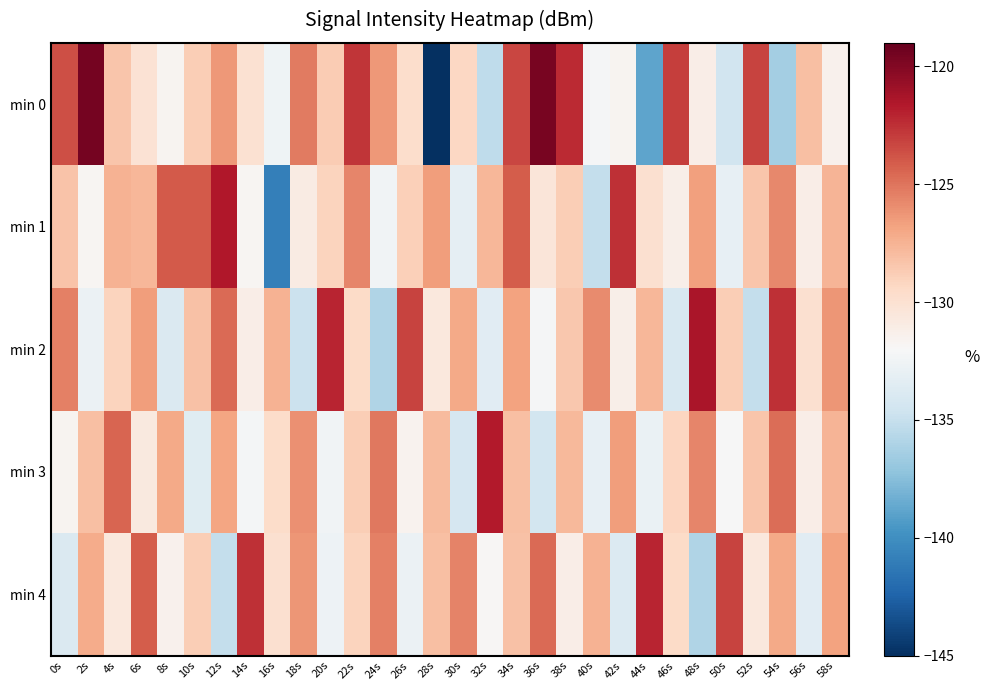

Which has a higher value, 58s or 38s?

38s